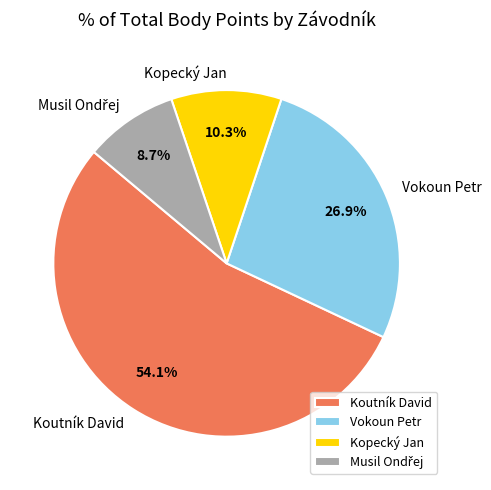

Which category accounts for the majority?

Koutník David